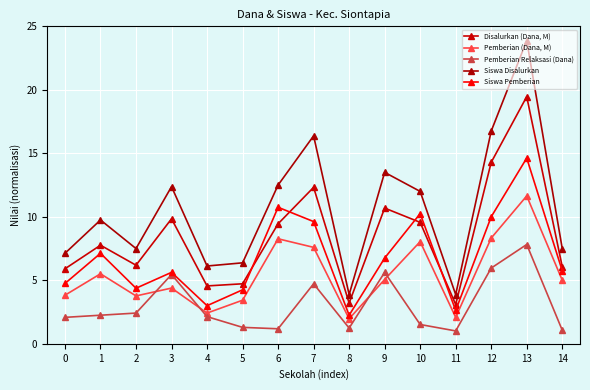

List the series in order of their peak value, highest first.

Siswa Disalurkan, Disalurkan (Dana, M), Siswa Pemberian, Pemberian (Dana, M), Pemberian Relaksasi (Dana)